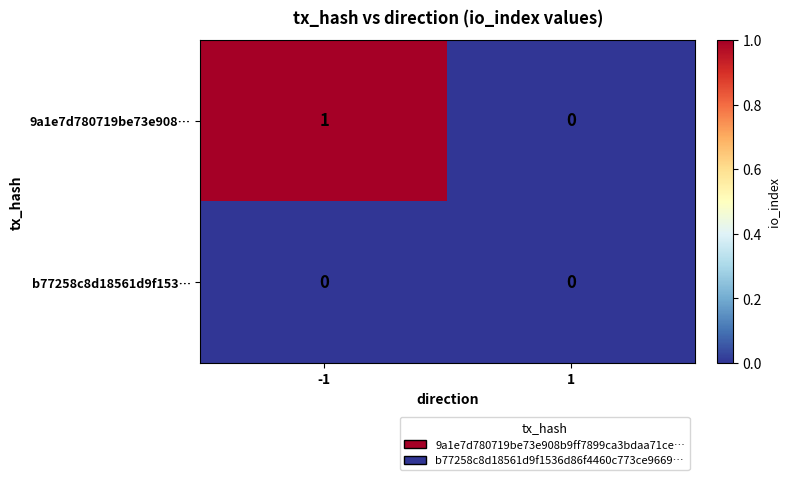

Which series has the largest range (max minus min)?

9a1e7d780719be73e908…